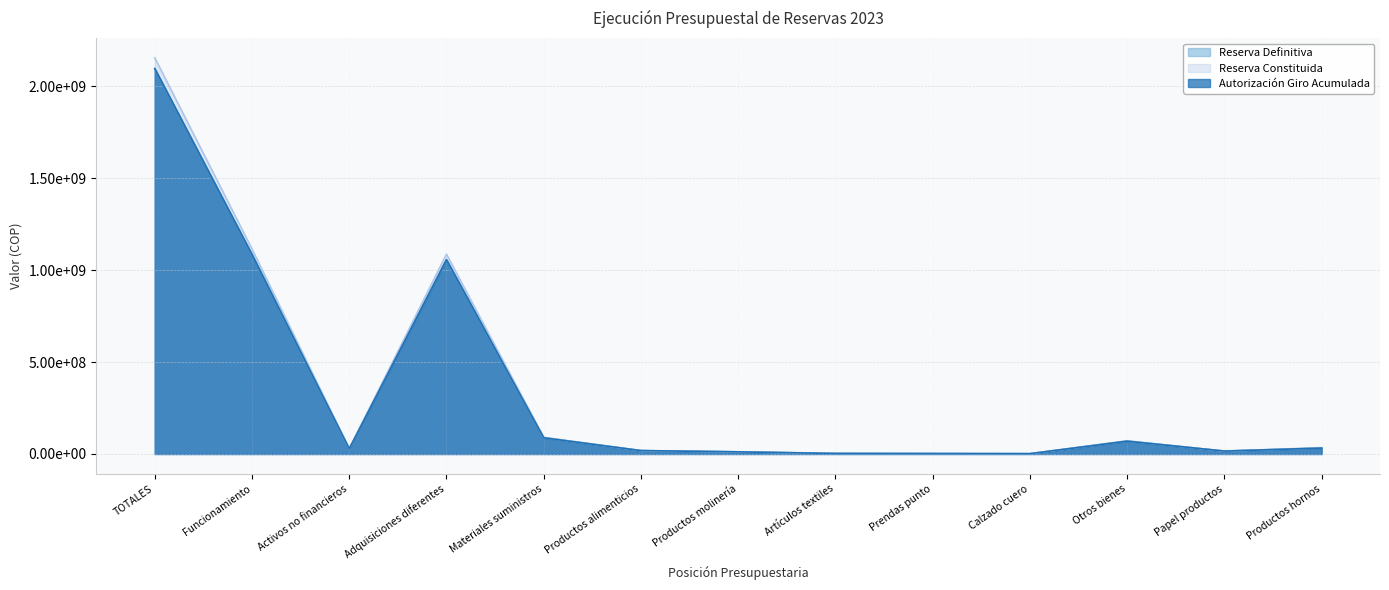

True or false: Autorización Giro Acumulada and Reserva Constituida cross at least once.

False